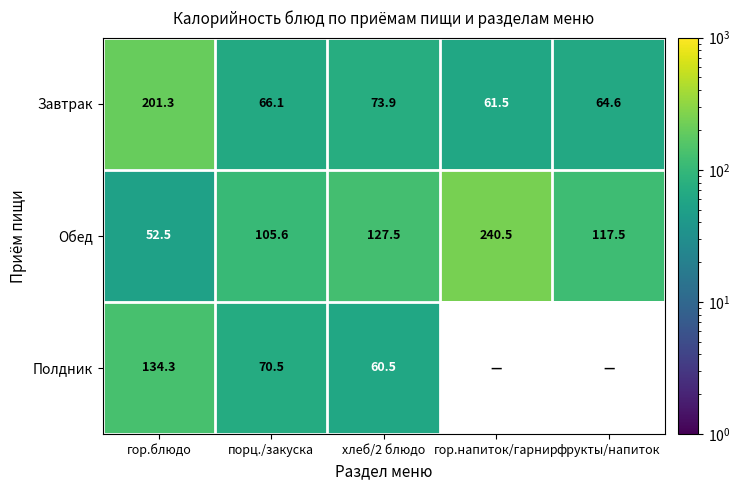

What is the difference between the Обед values at гор.блюдо and гор.напиток/гарнир?

188.0